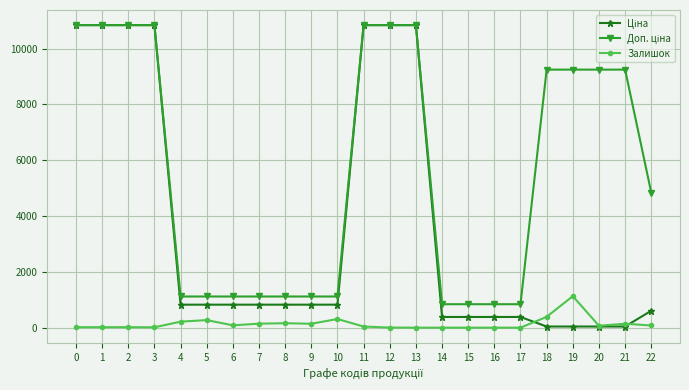

What is the maximum value shown in the chart?

10840.1